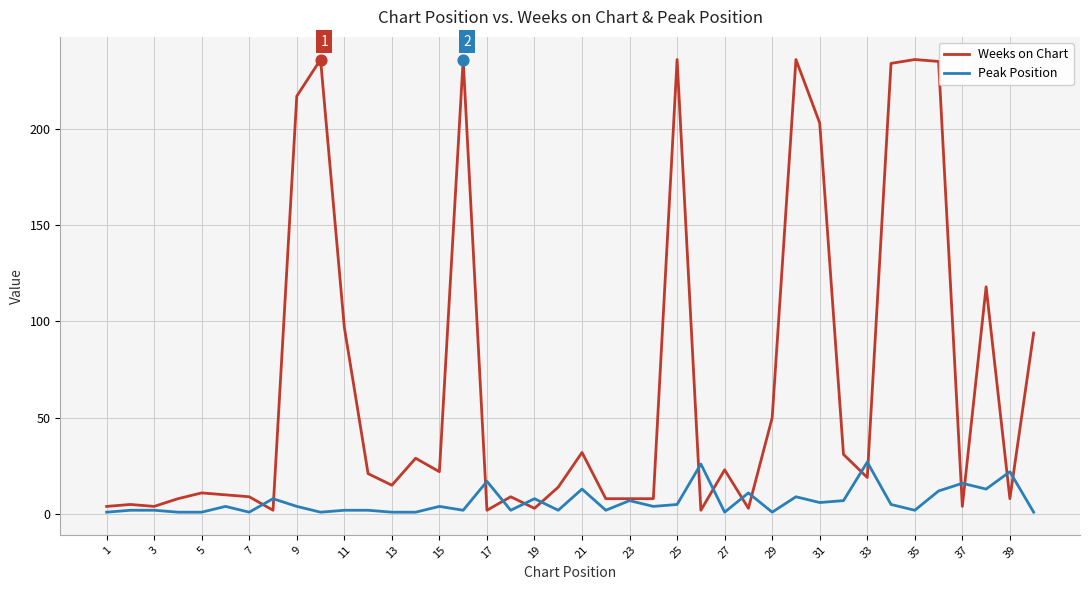

What are all the series names shown in the legend?

Weeks on Chart, Peak Position